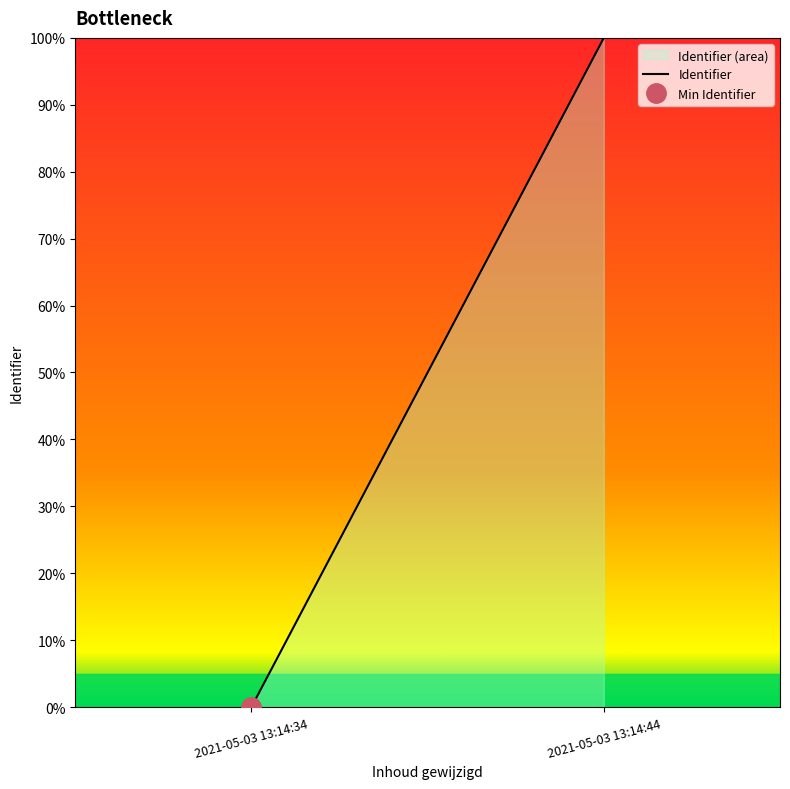

Which category has the lowest value across all series?

2021-05-03 13:14:34